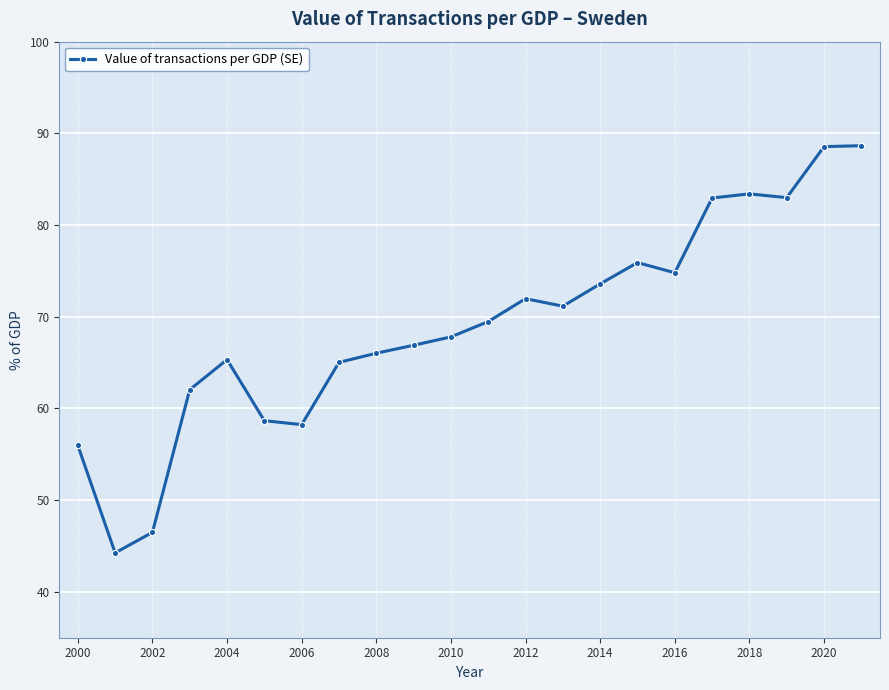

What is the value of the 2nd point from the left?

44.3